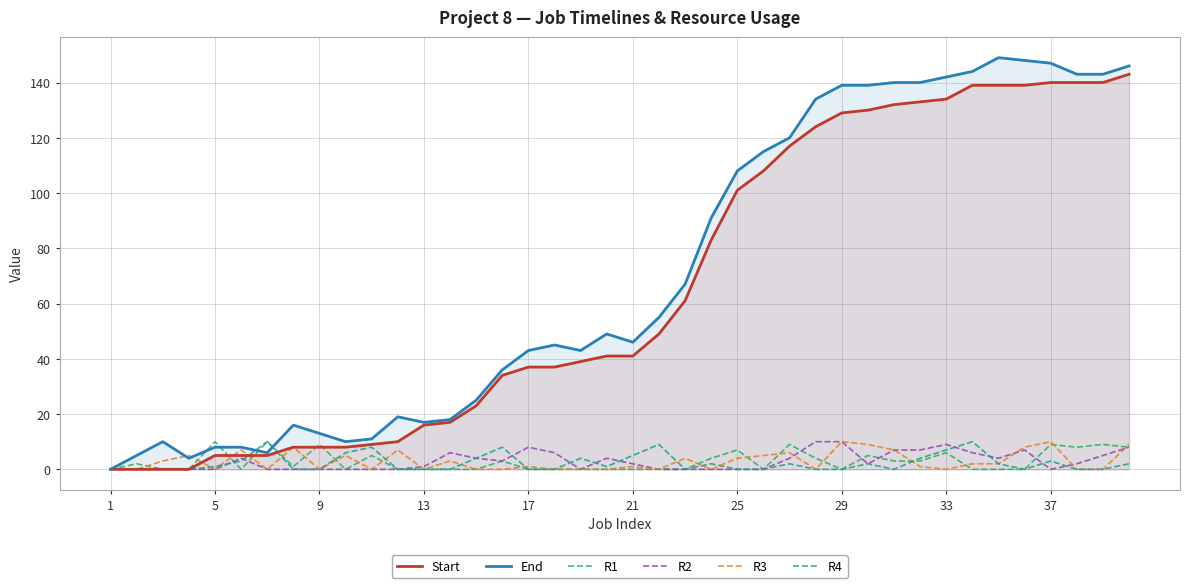

What is the value of the R3 point at the 30th from the left?

8